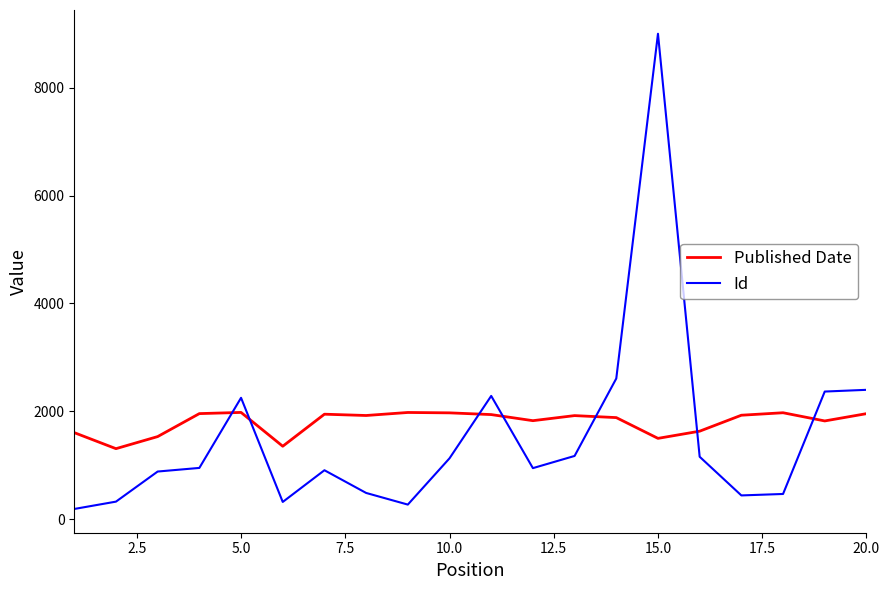

Count the number of data series in this chart.

2